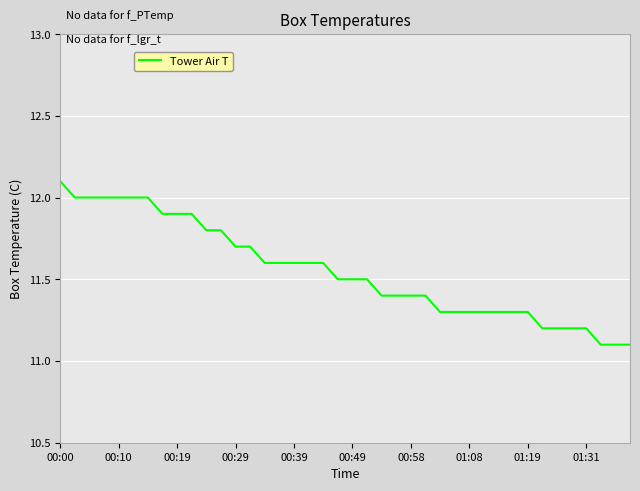

What is the maximum value shown in the chart?

12.1